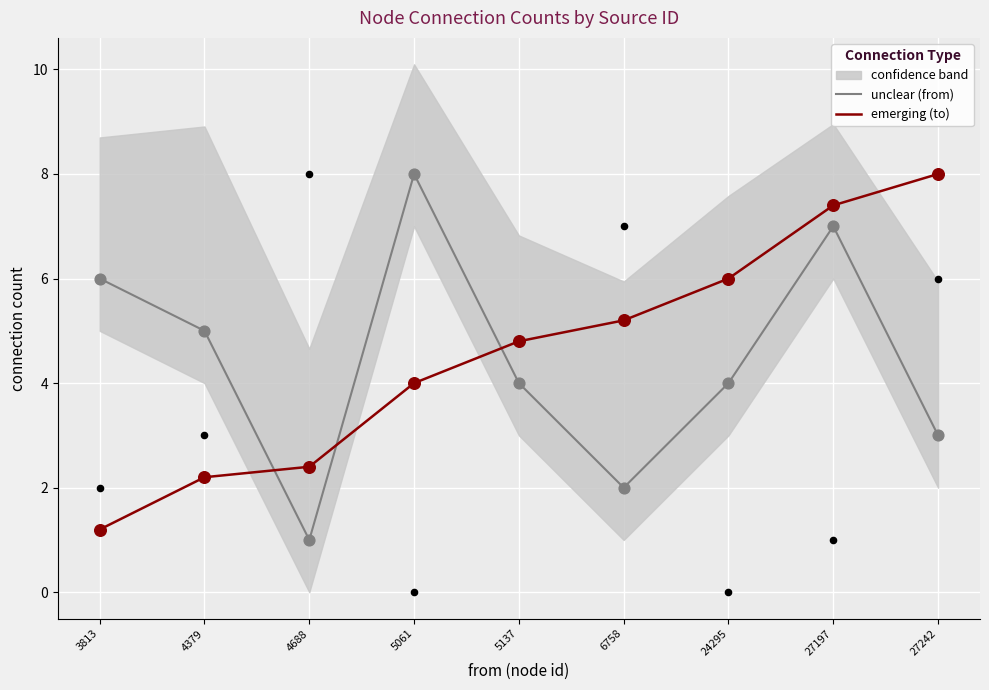

What is the total value across all series at 4379?

7.2